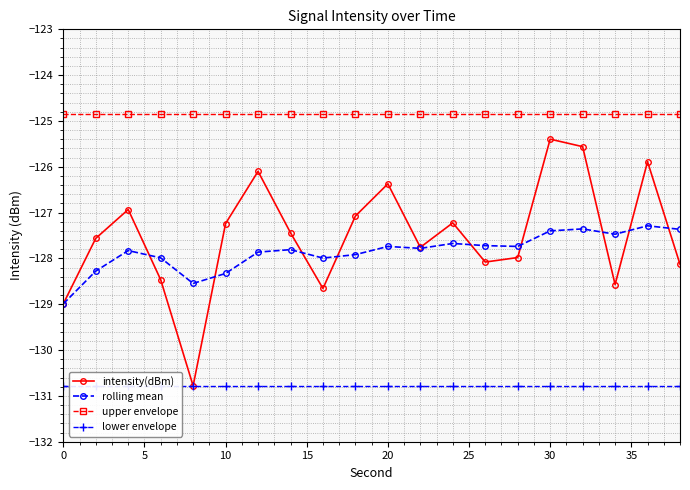

True or false: upper envelope has a value of -124.8 at 0.

True